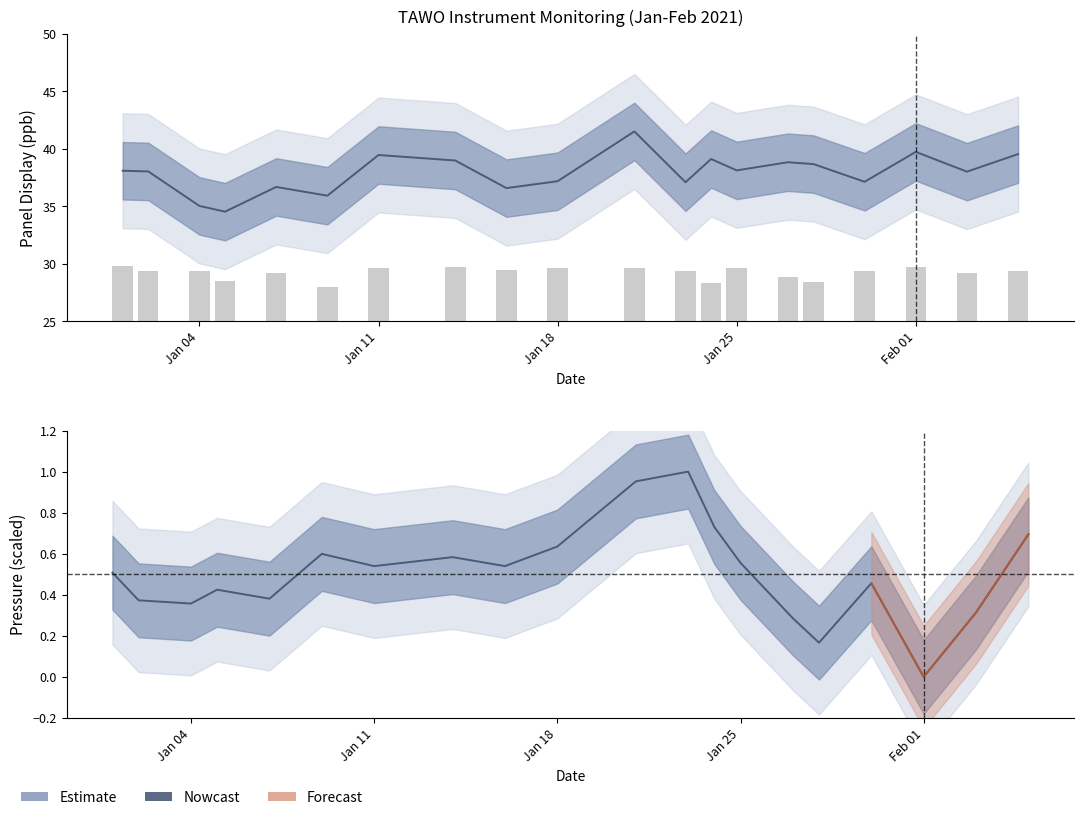

What is the difference between the Panel Display (ppb) values at 2021-01-27 and 2021-01-01?

0.7